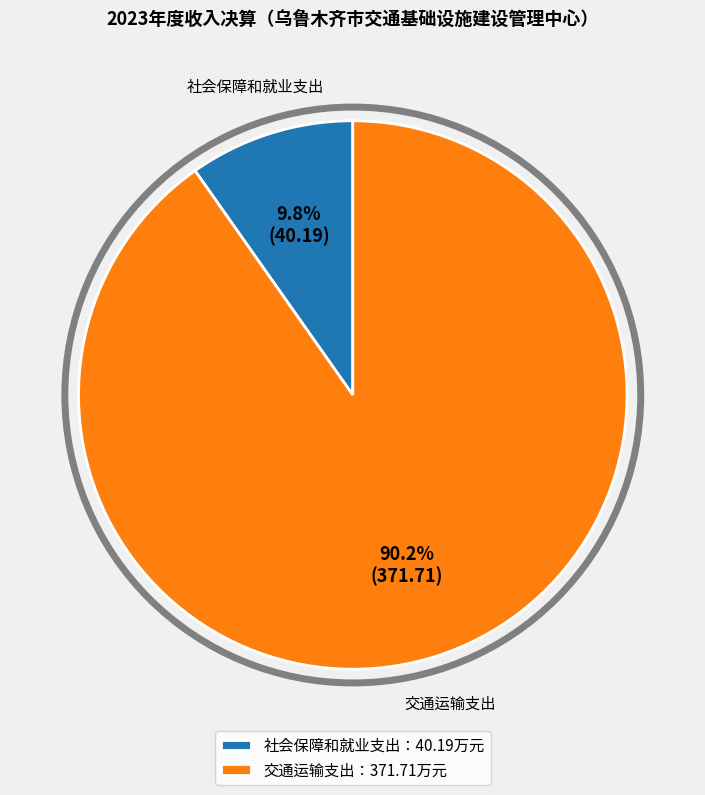

To the nearest percent, what portion does 社会保障和就业支出 represent?

10%